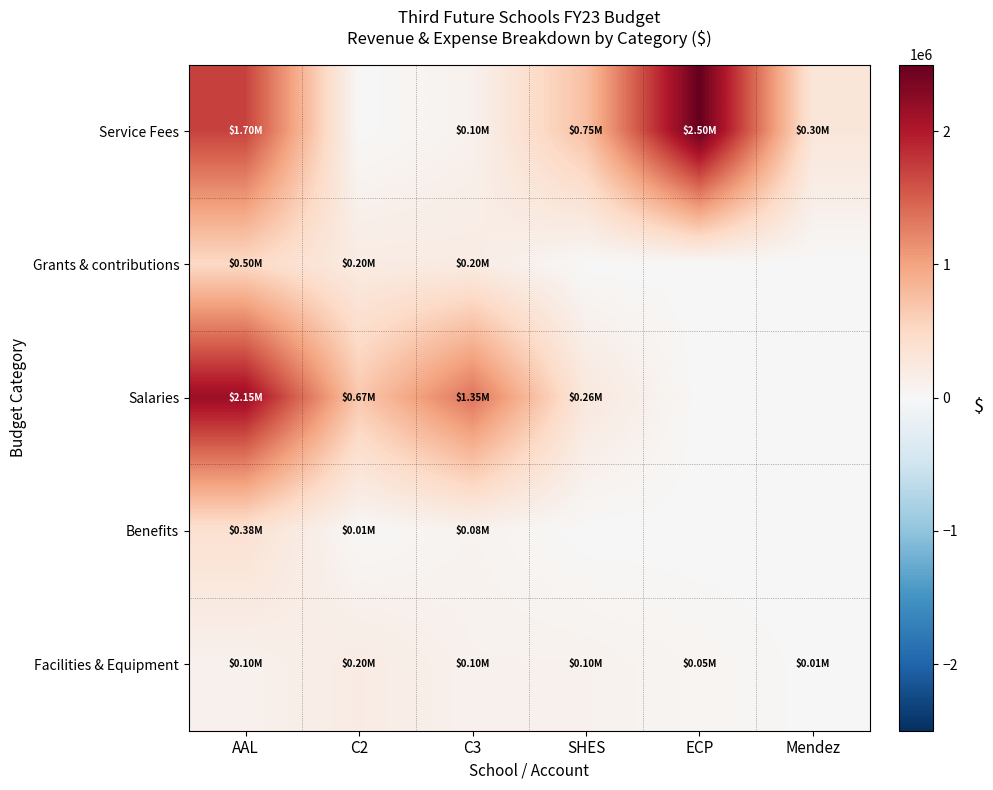

At which category is the sum across all series the highest?

AAL